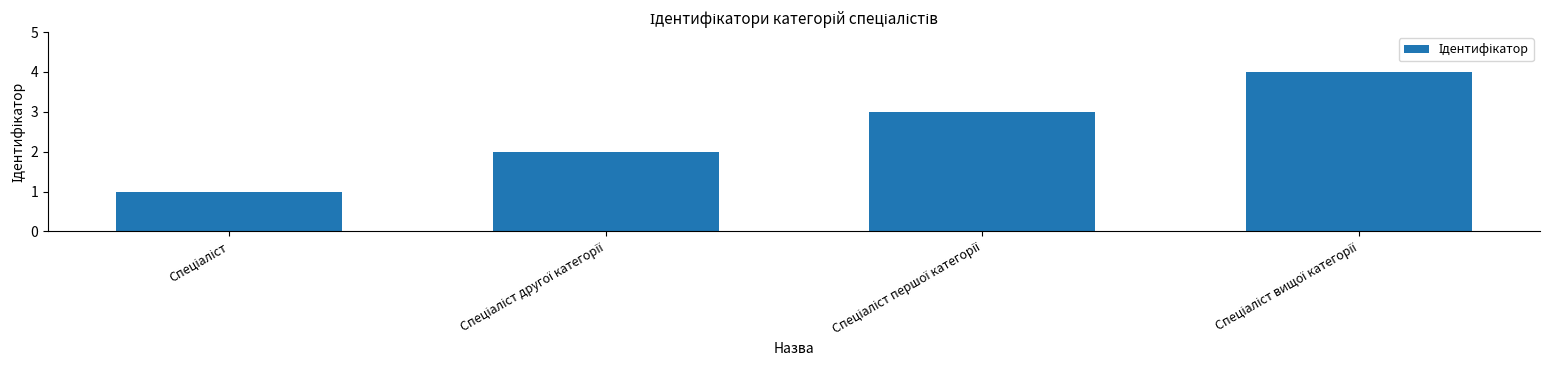

Are the bars horizontal?

No